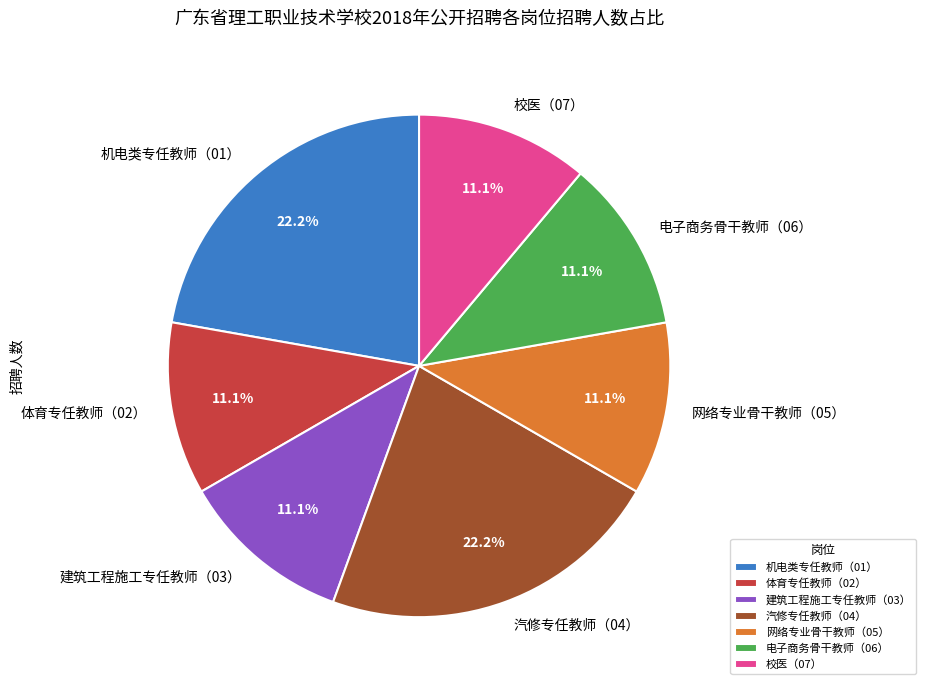

Combined, what portion of the pie is 体育专任教师（02） and 校医（07）?

22.2%